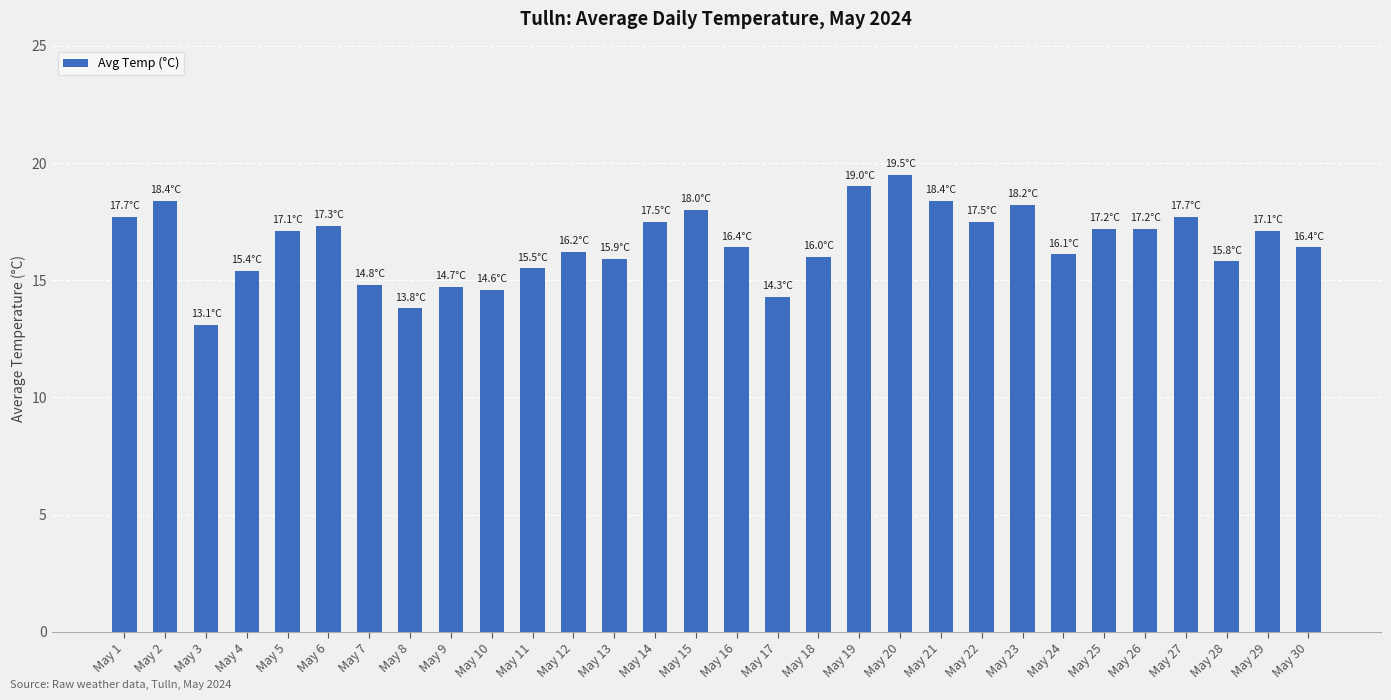

How many values are below 17?

15